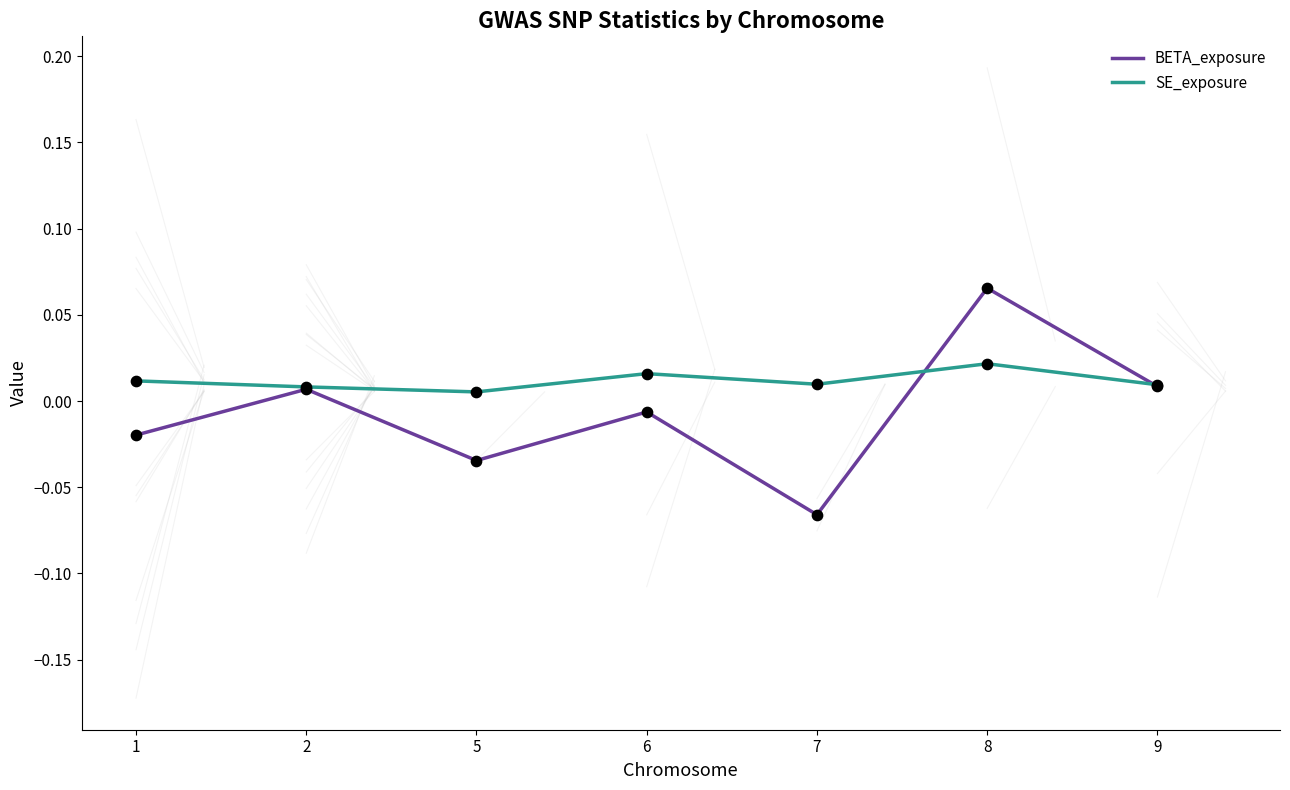

What are all the series names shown in the legend?

BETA_exposure, SE_exposure